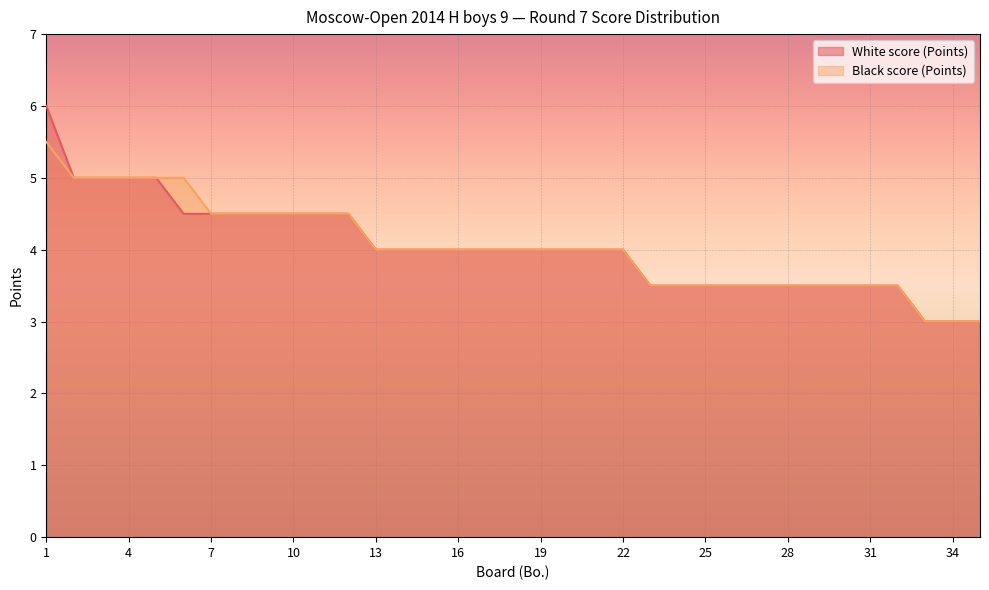

What is the average value of the Black score (Points) series?

4.0